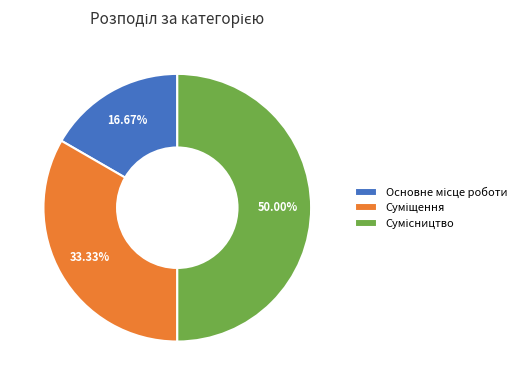

To the nearest percent, what is the difference between the Основне місце роботи and Суміщення slice percentages?

17%